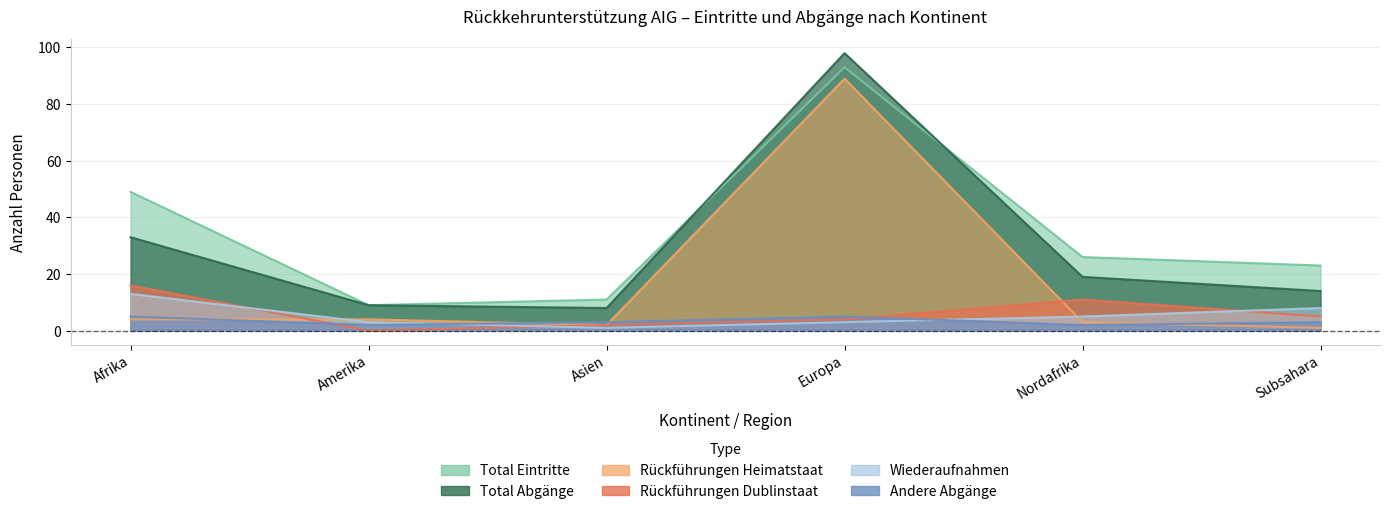

True or false: Total Eintritte and Rückführungen Heimatstaat intersect in this chart.

False